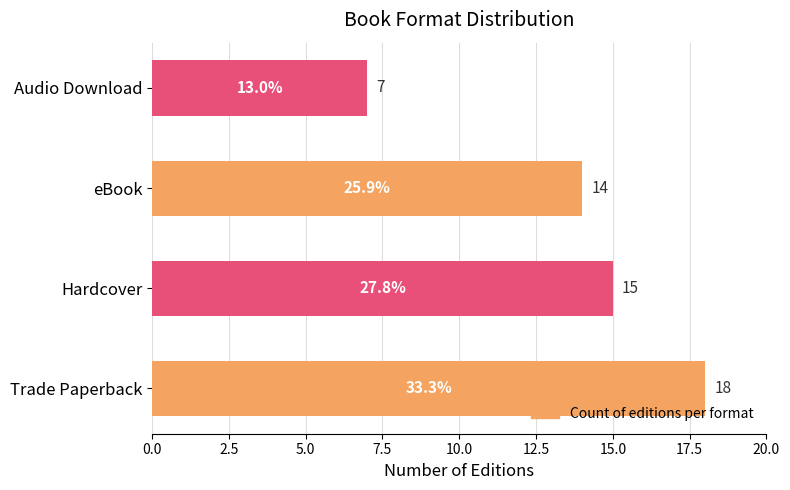

What is the difference between the maximum and second lowest values?

4